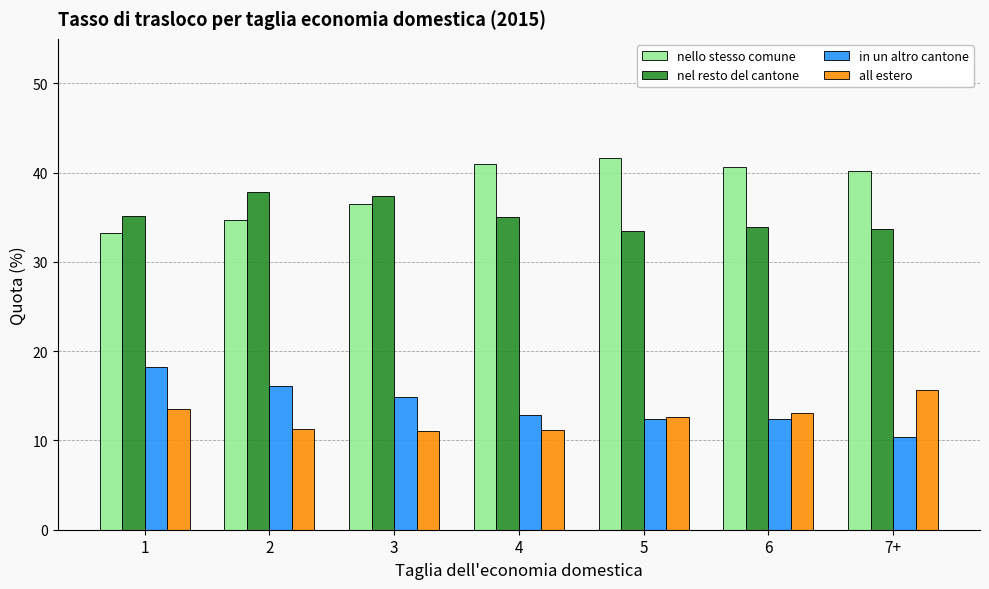

What are all the series names shown in the legend?

nello stesso comune, nel resto del cantone, in un altro cantone, all estero